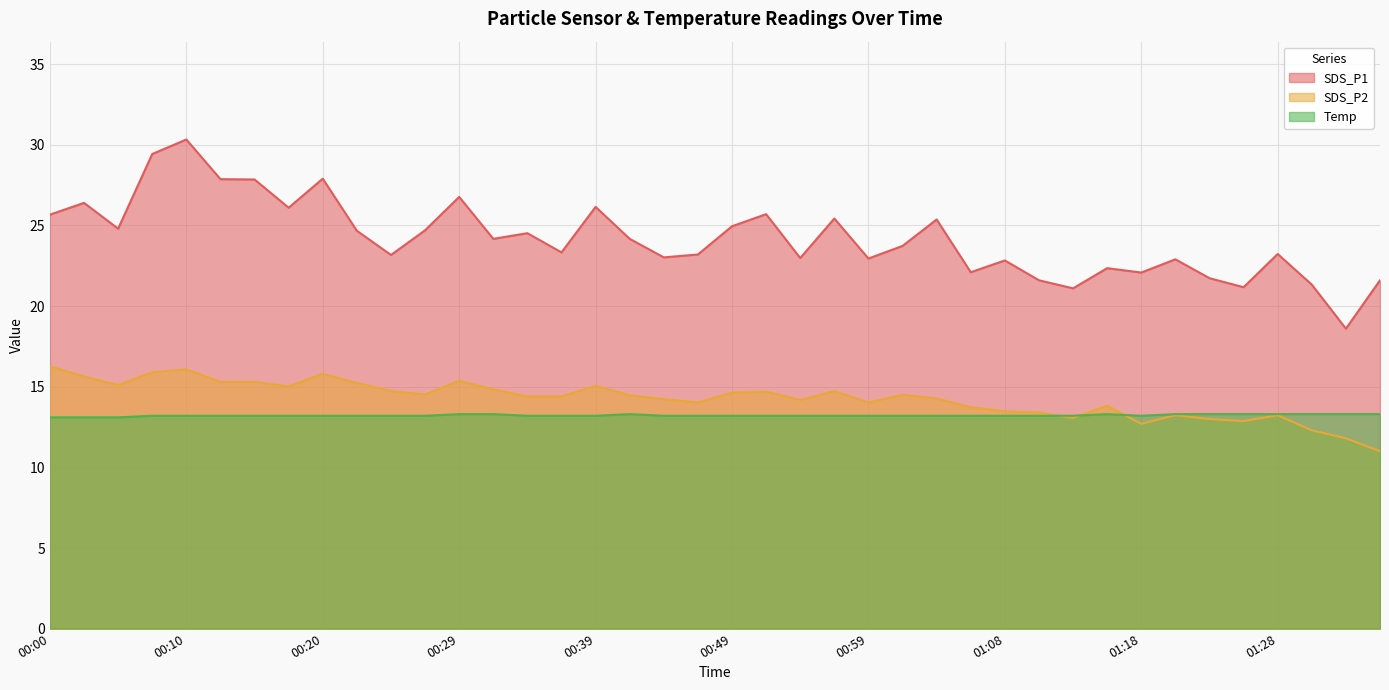

True or false: SDS_P1 and SDS_P2 cross at least once.

False